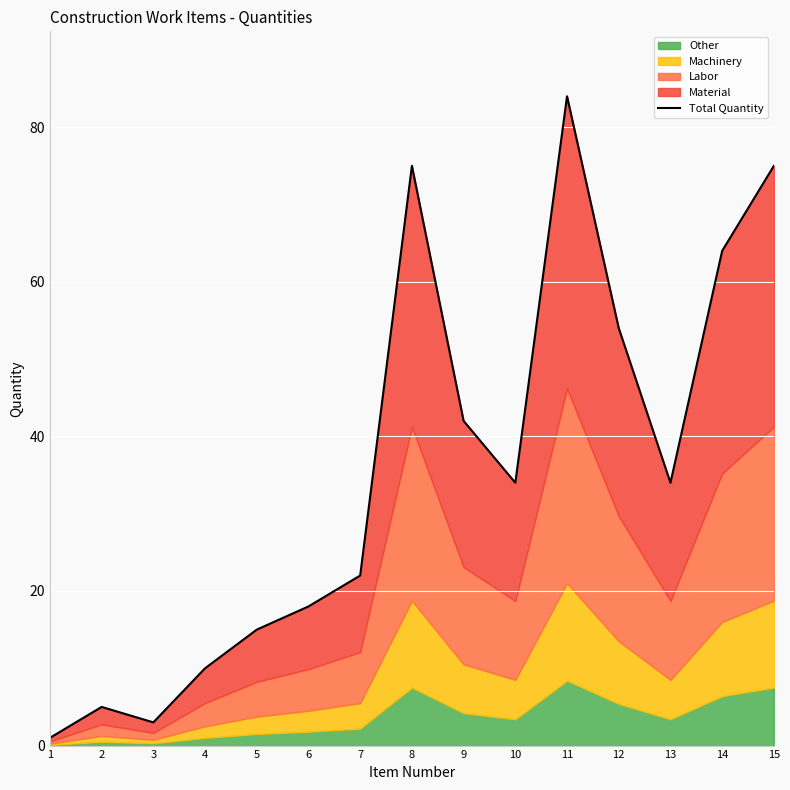

Reading left to right, what are all the values shown in this chart?

1	5	3	10	15	18	22	75	42	34	84	54	34	64	75